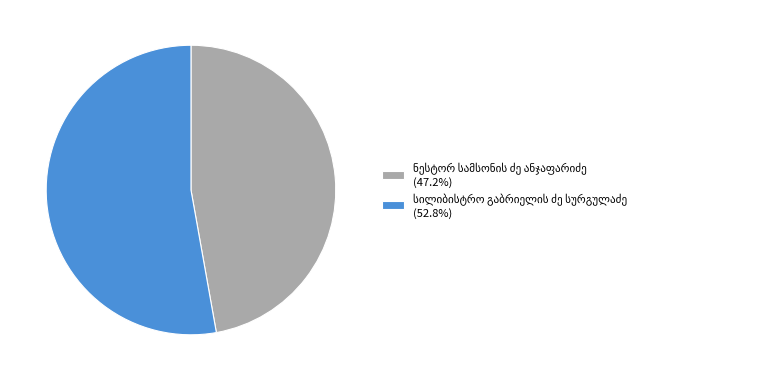

Does any single category account for the majority?

Yes